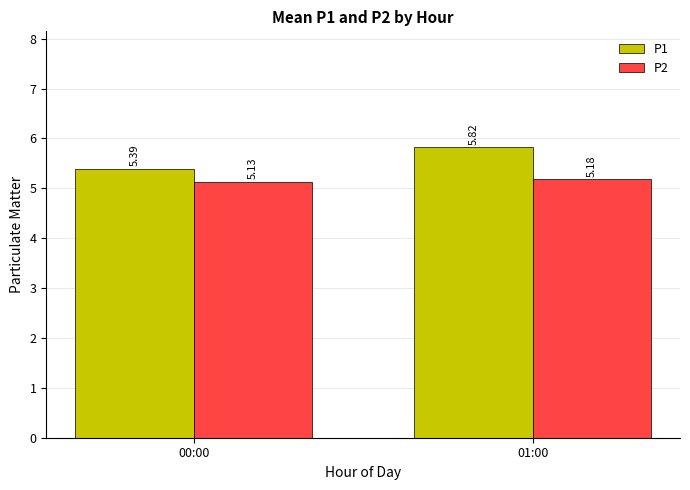

At which label is P1 closest to 5?

00:00